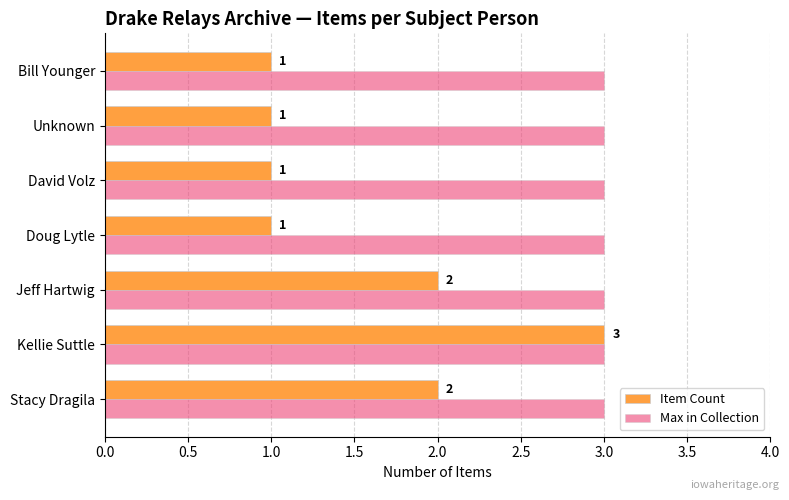

Which series has the largest range (max minus min)?

Item Count